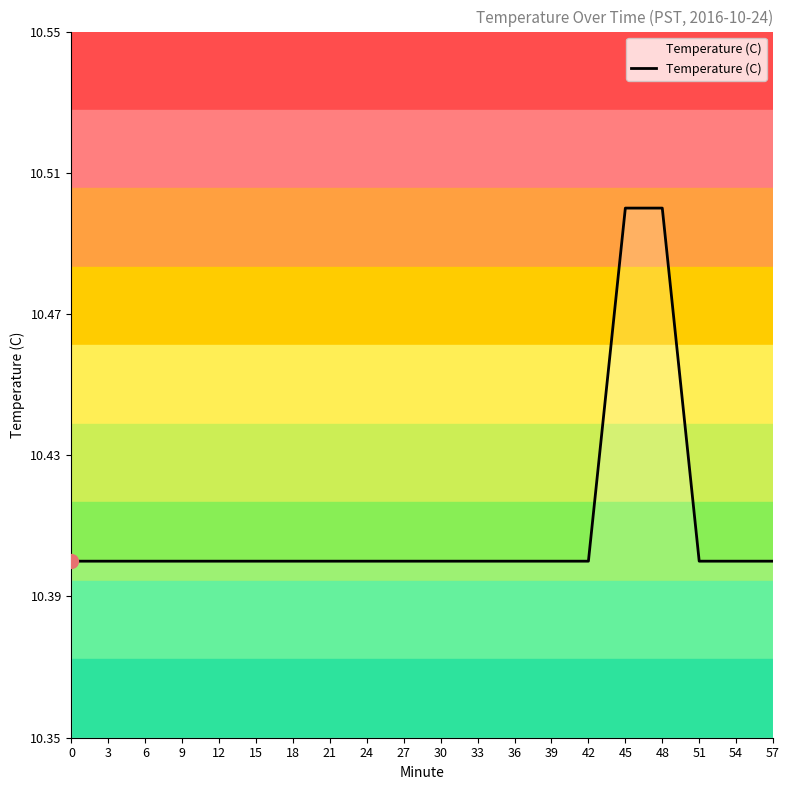

What is the ratio of the value at 21 to the value at 48?

1.0